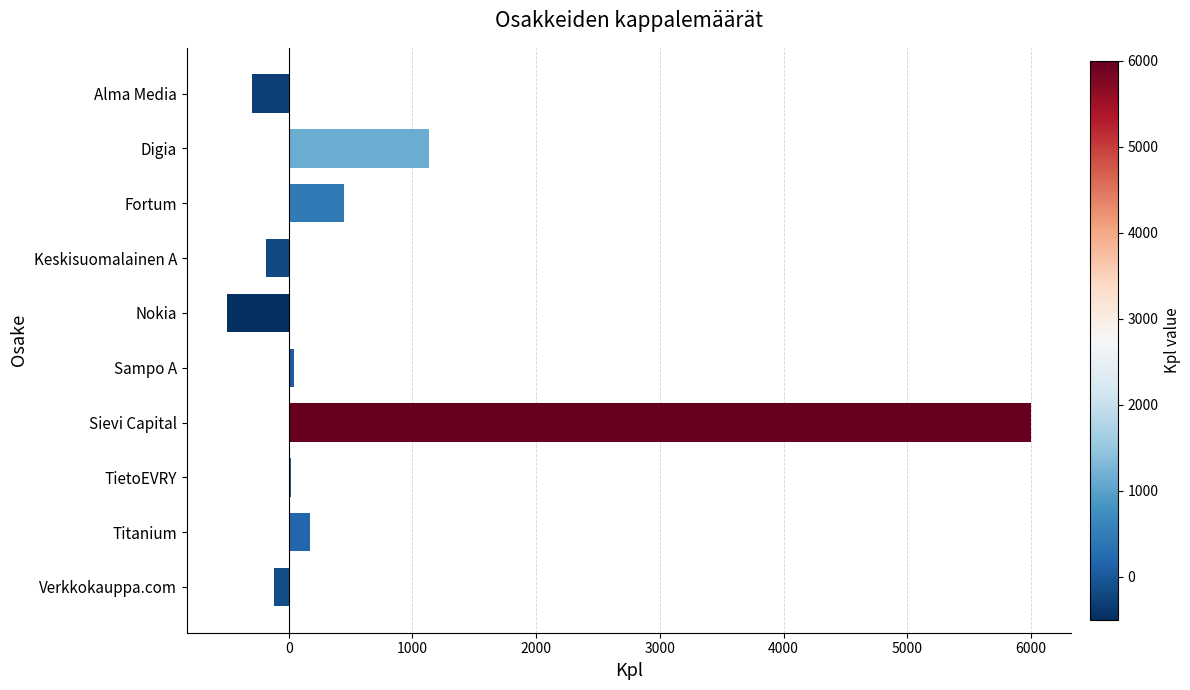

What is the maximum value shown in the chart?

6000